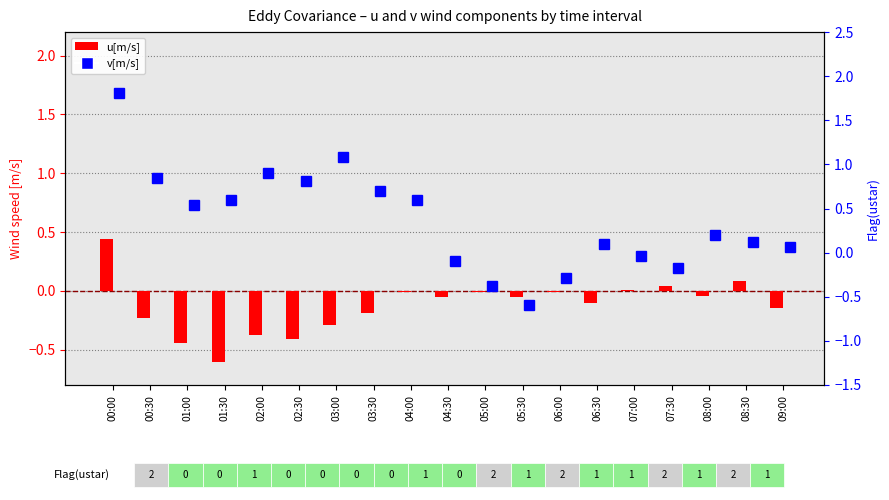

What is the sum of the u[m/s] values at 01:30 and 07:00?

-0.6